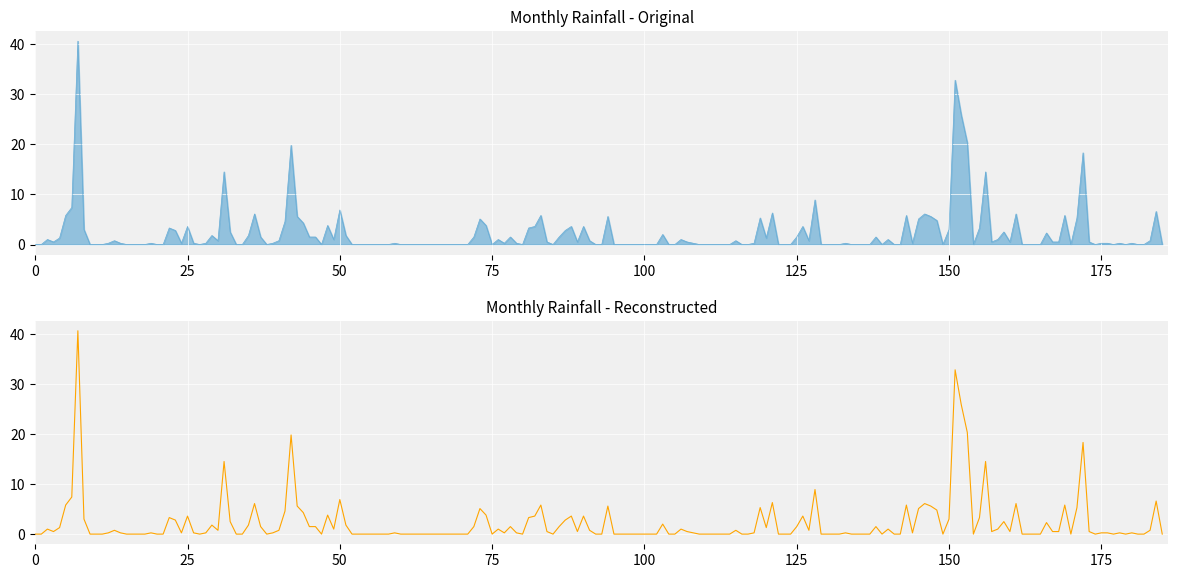

At which category does the chart reach its minimum across all series?

1